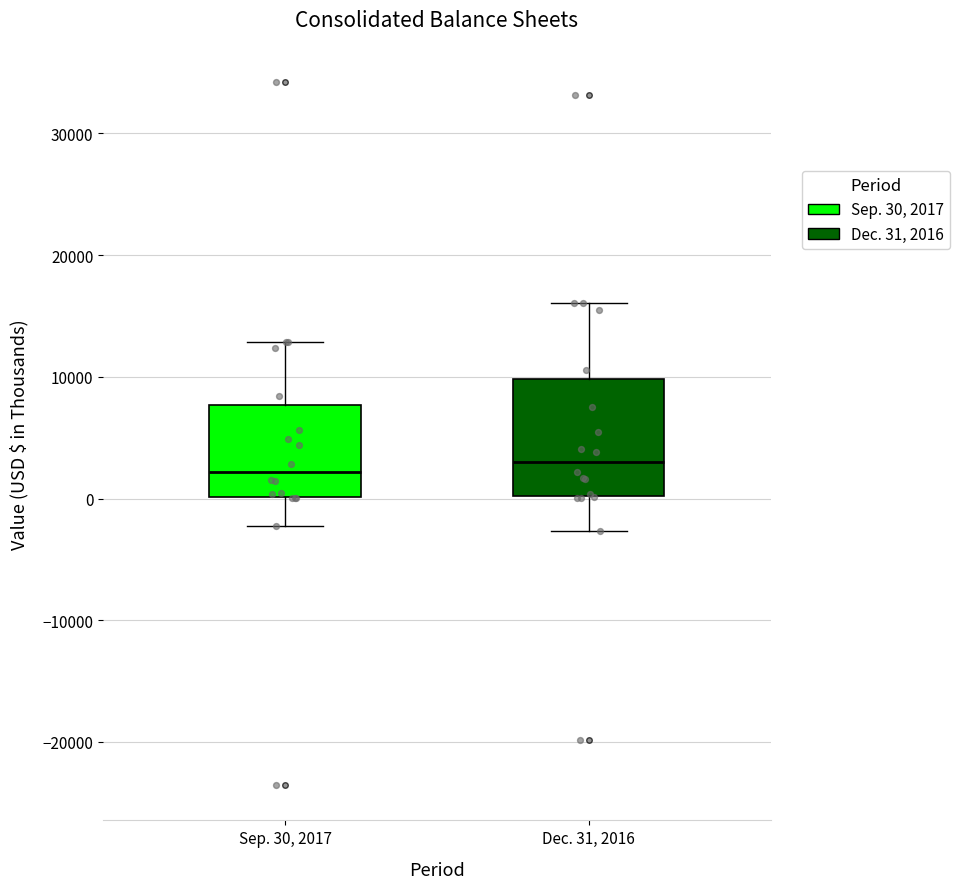

Where does the median line of the box for Sep. 30, 2017 sit on the y-axis? The values are not printed on the chart, so give them approximately, as read against the axis.

2000